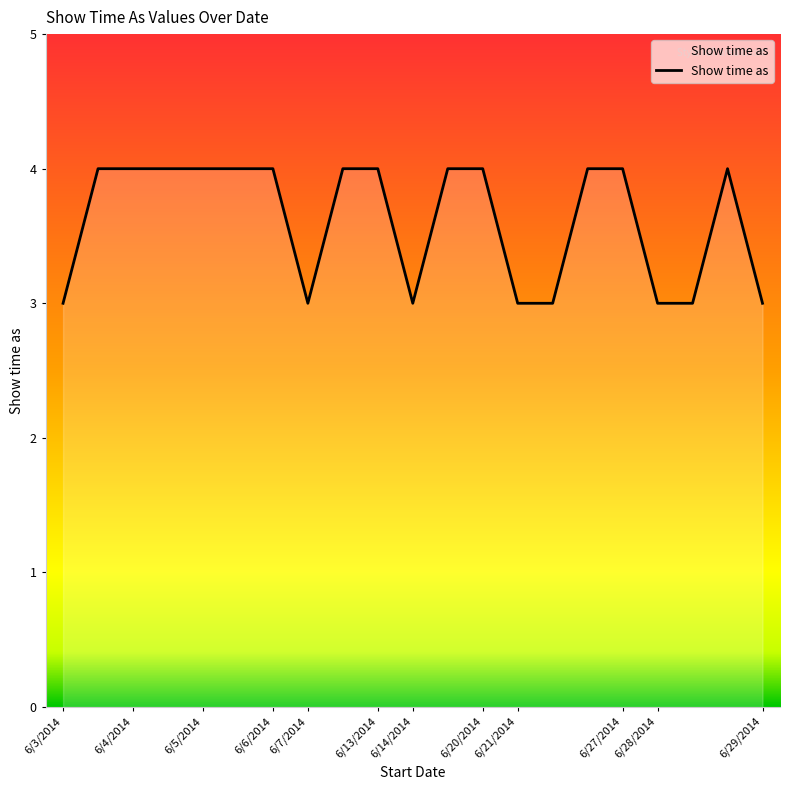

What is the maximum value shown in the chart?

4